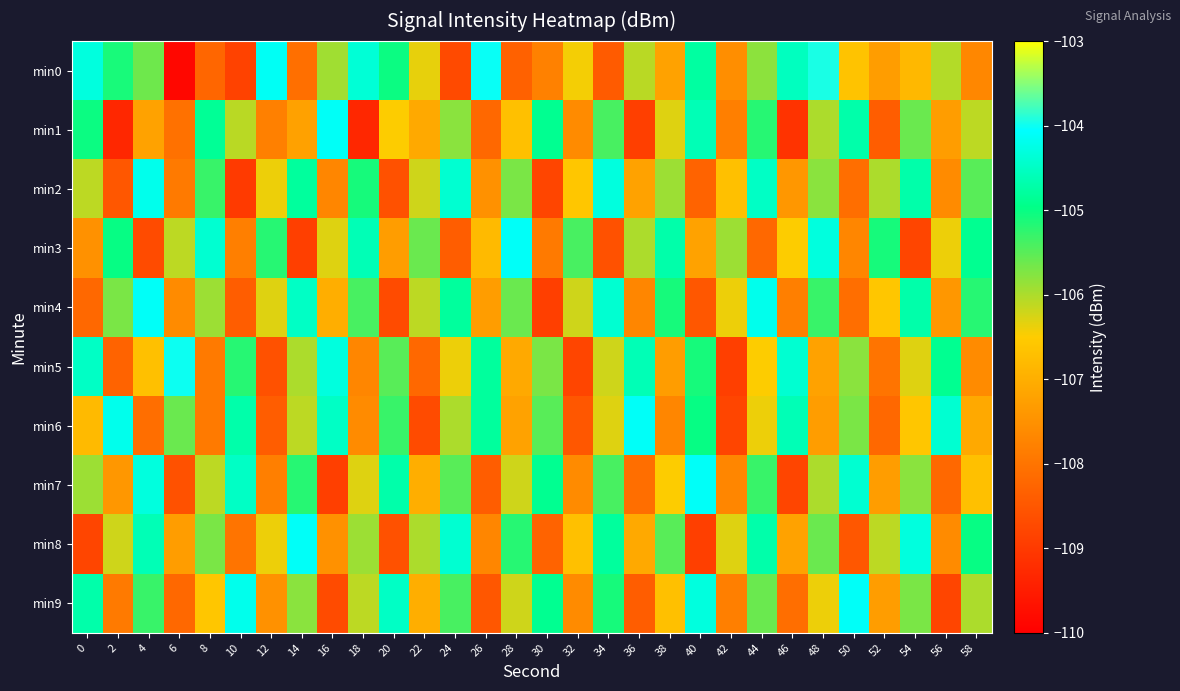

Which has a higher value, 6 or 22?

22